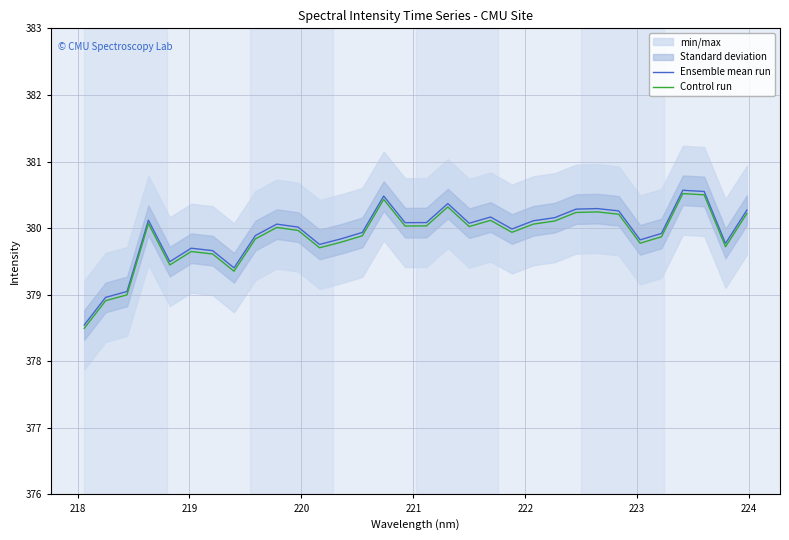

What is the minimum value for Ensemble mean run?

378.5